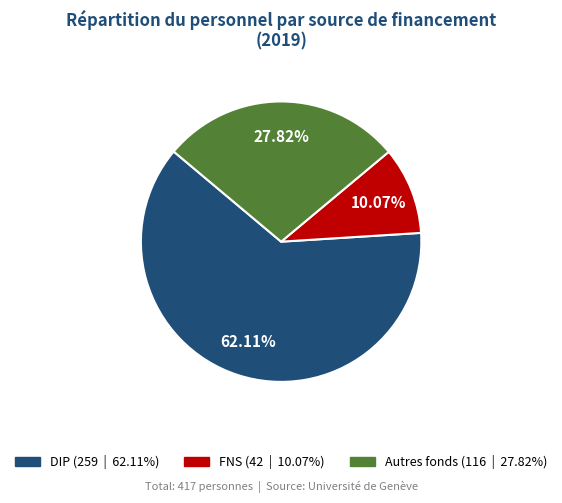

Is there a majority slice in this chart?

Yes